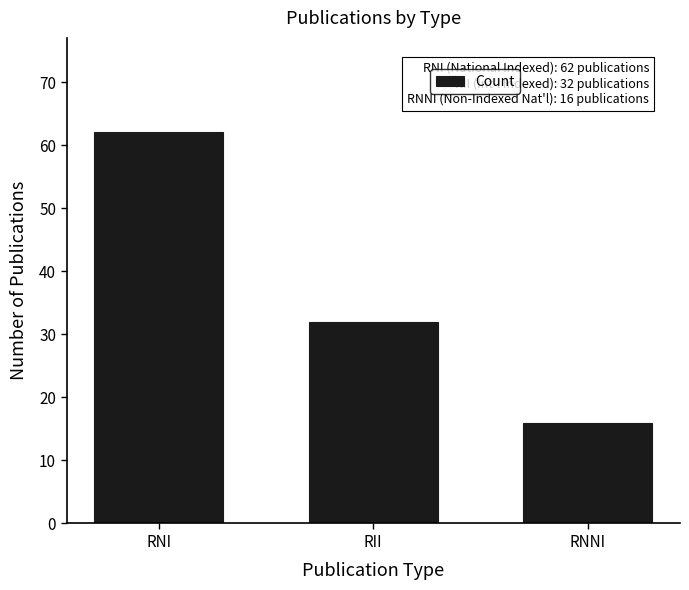

Reading left to right, what are all the values shown in this chart?

62	32	16